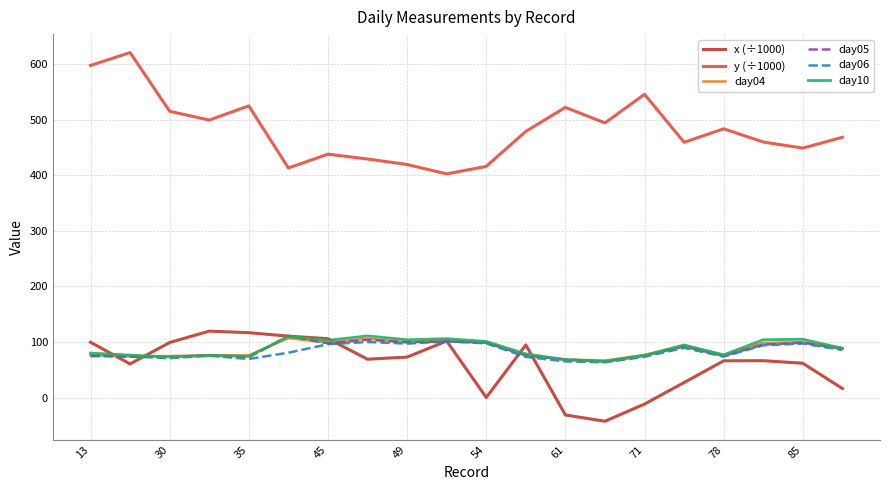

Count the number of categories in the chart.

20